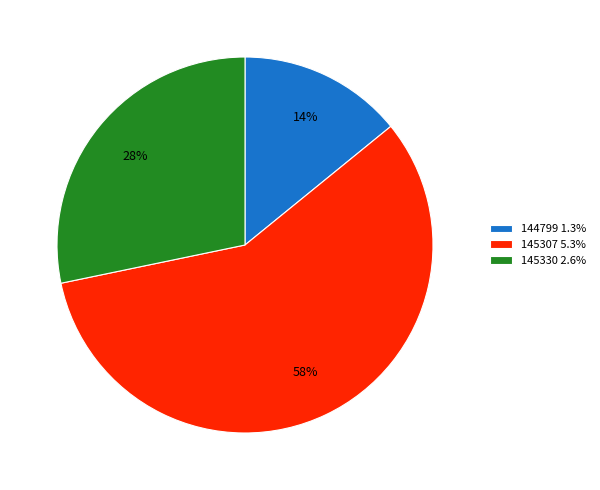

Which category accounts for the majority?

145307